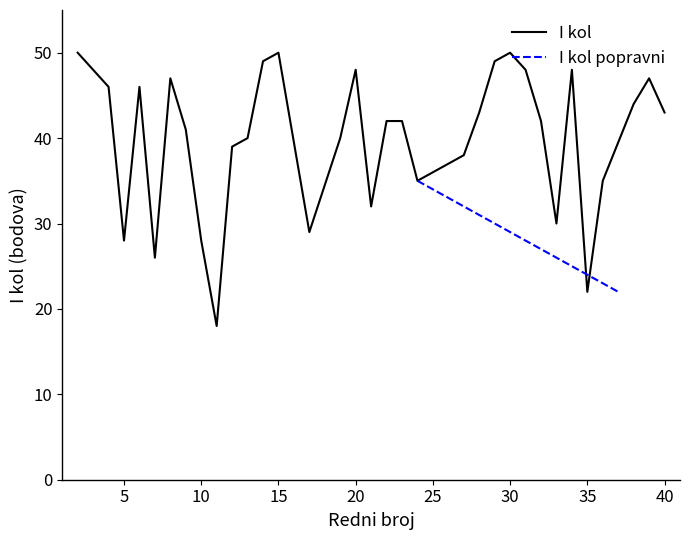

What is the value of the 28th point from the left?

48